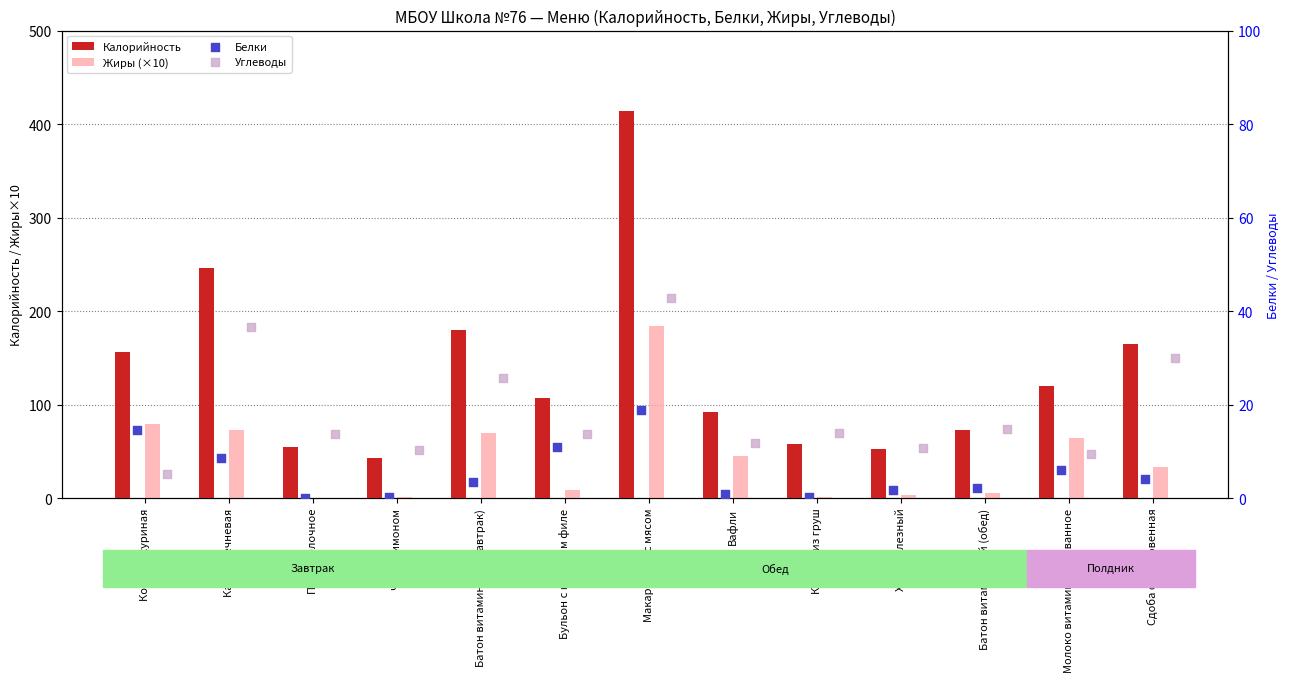

Which series has the largest Y range (max minus min)?

Калорийность